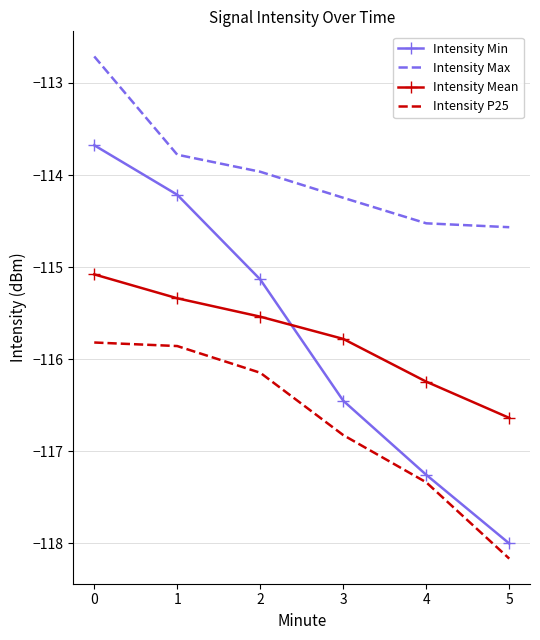

Is the value of Intensity P25 at 3 greater than the value of Intensity Min at 5?

Yes